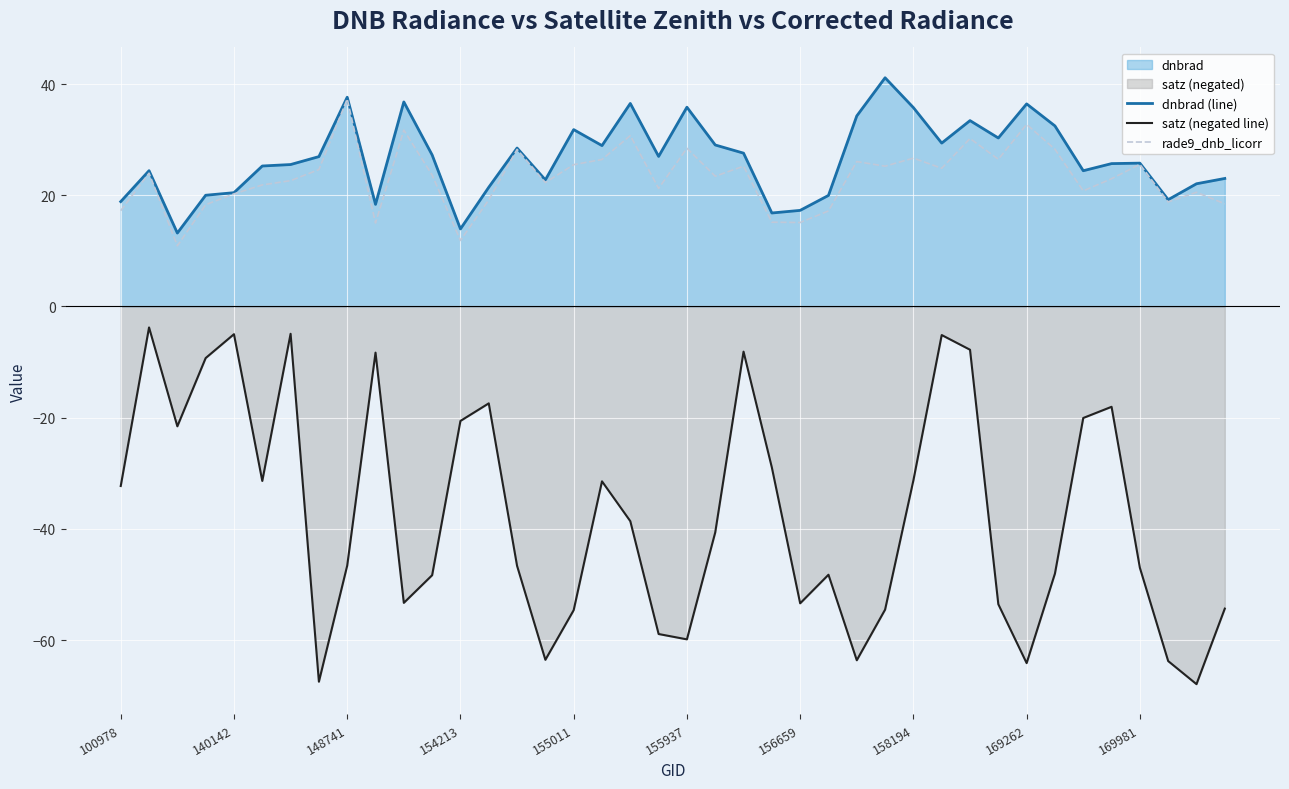

What is the sum of all satz (negated line) values?

-1502.4